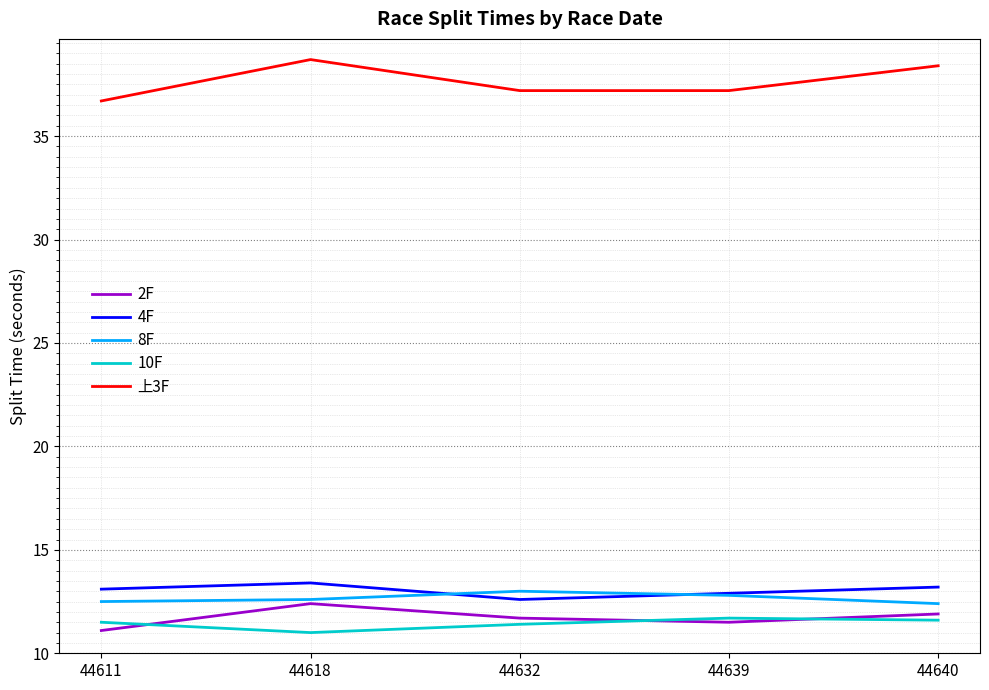

Which series has the largest total across all categories?

上3F